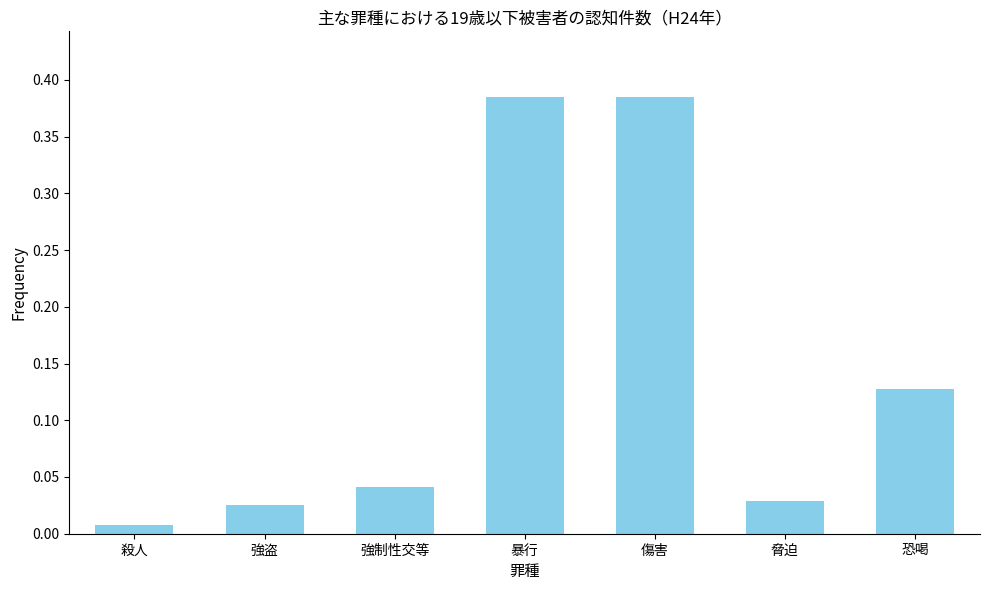

Where is the data nearest to the value 0?

殺人